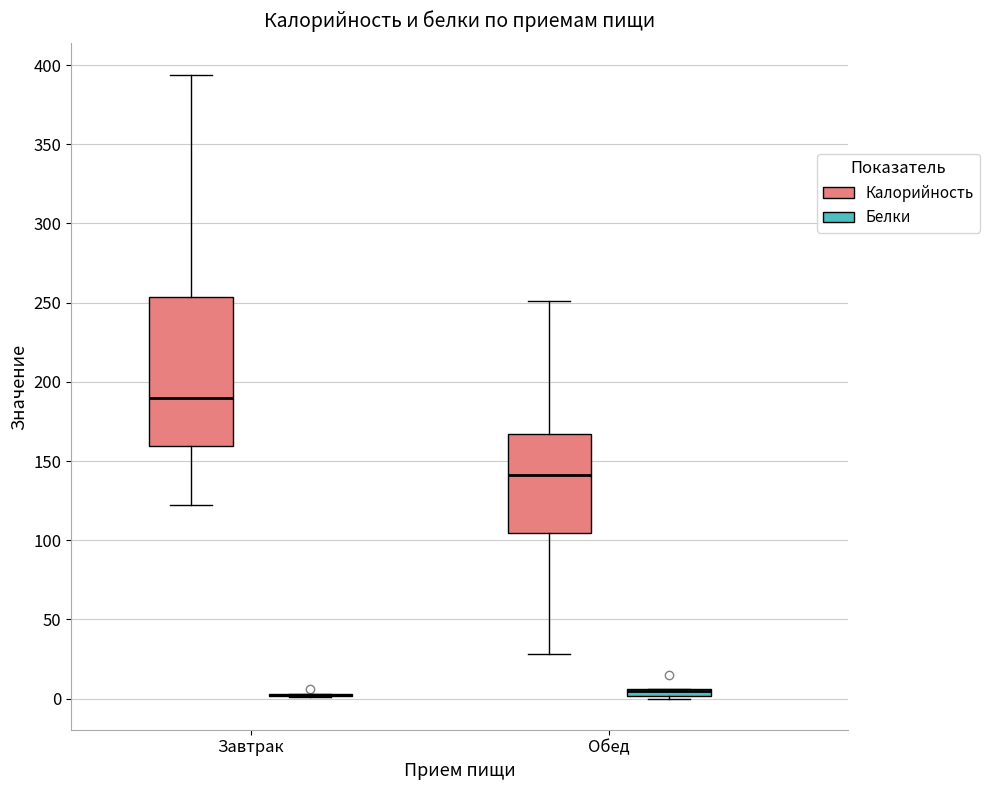

Where does the lower whisker of the box for Завтрак (Калорийность) end on the y-axis? The values are not printed on the chart, so give them approximately, as read against the axis.

120